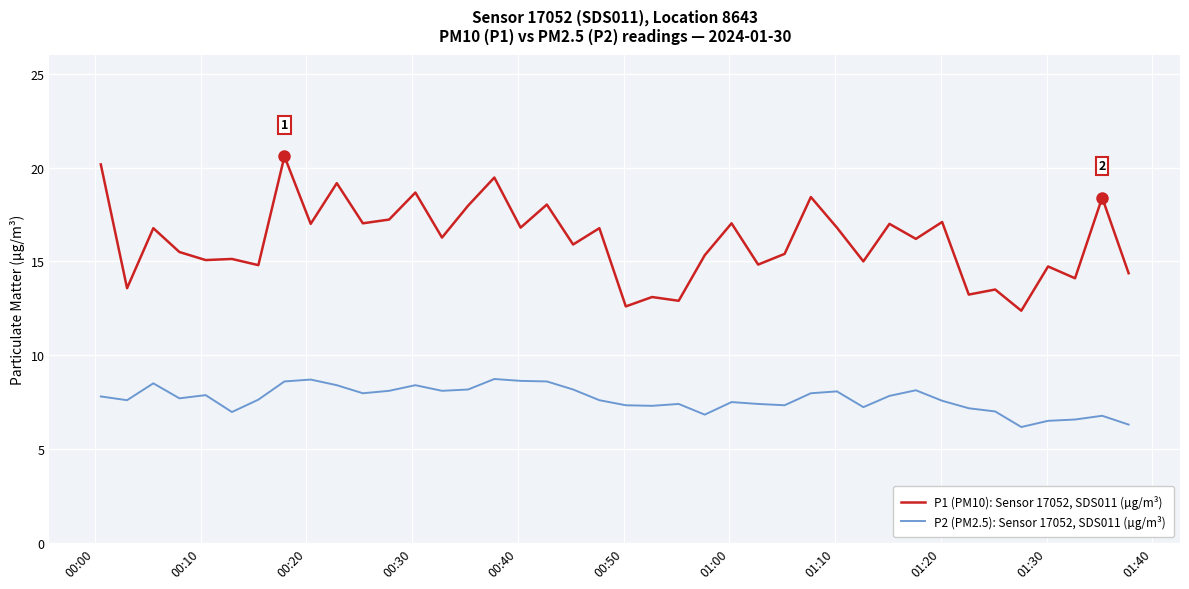

Which series has the largest range (max minus min)?

P1 (PM10): Sensor 17052, SDS011 (µg/m³)